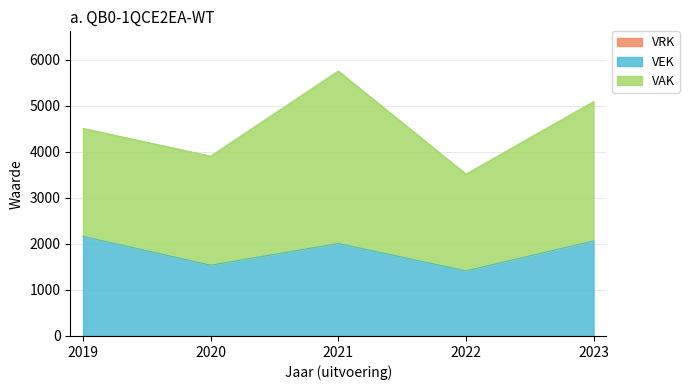

Count the number of data series in this chart.

3